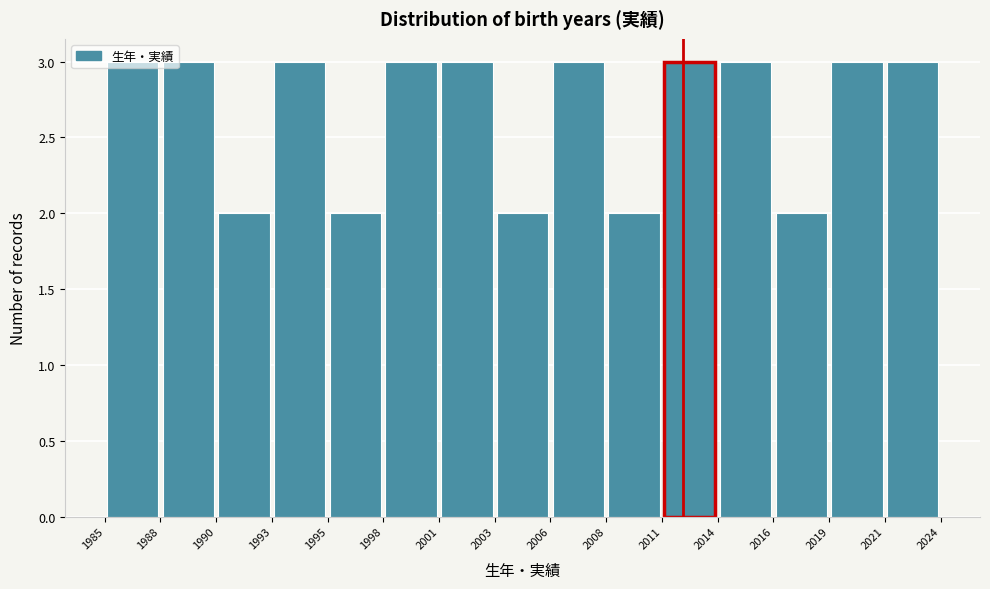

Reading left to right, transcribe this chart: for each bar, give the range it covers on the x-axis and its height. The values are not printed on the chart, so give them approximately, as read against the axis.

1985 to 1988: 3
1988 to 1990: 3
1990 to 1993: 2
1993 to 1995: 3
1995 to 1998: 2
1998 to 2001: 3
2001 to 2003: 3
2003 to 2006: 2
2006 to 2008: 3
2008 to 2011: 2
2011 to 2014: 3
2014 to 2016: 3
2016 to 2019: 2
2019 to 2021: 3
2021 to 2024: 3